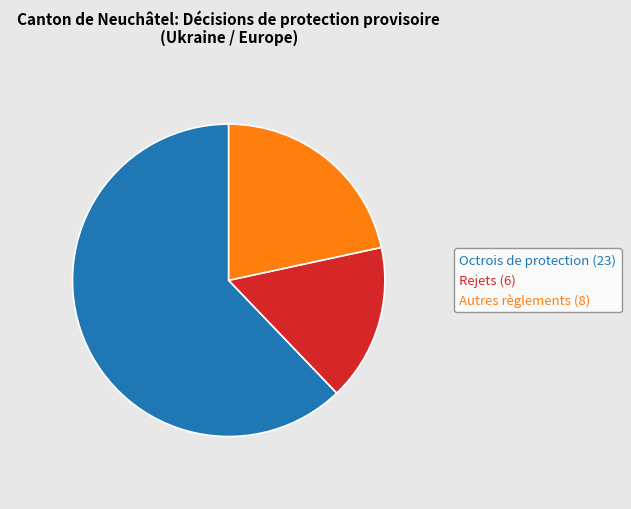

Is there any slice that represents more than half of the pie?

Yes